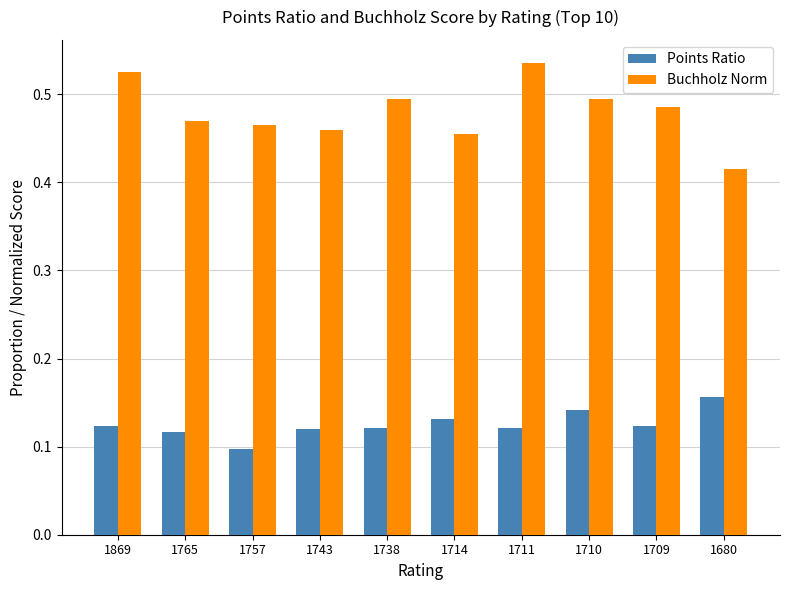

How many data points does each series have?

10